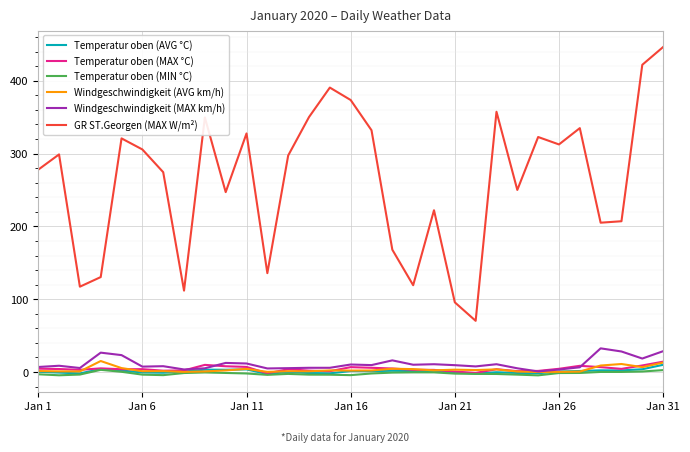

What is the smallest value displayed?

-4.6